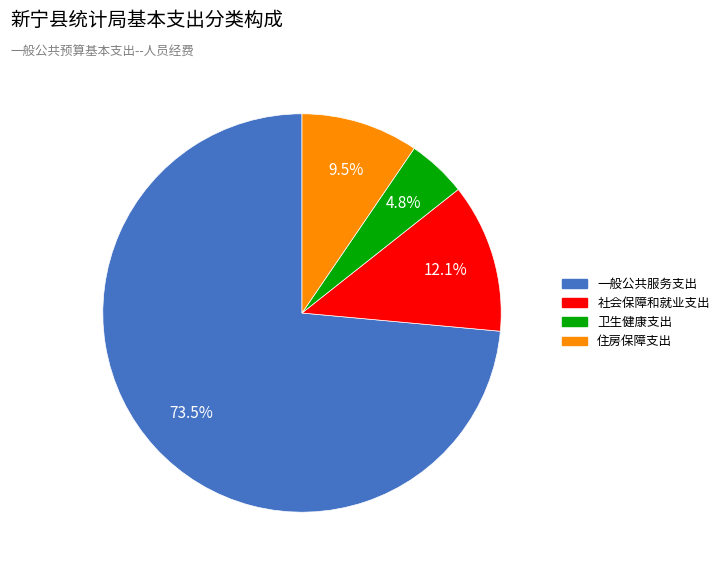

Rank the categories by value from highest to lowest.

一般公共服务支出, 社会保障和就业支出, 住房保障支出, 卫生健康支出